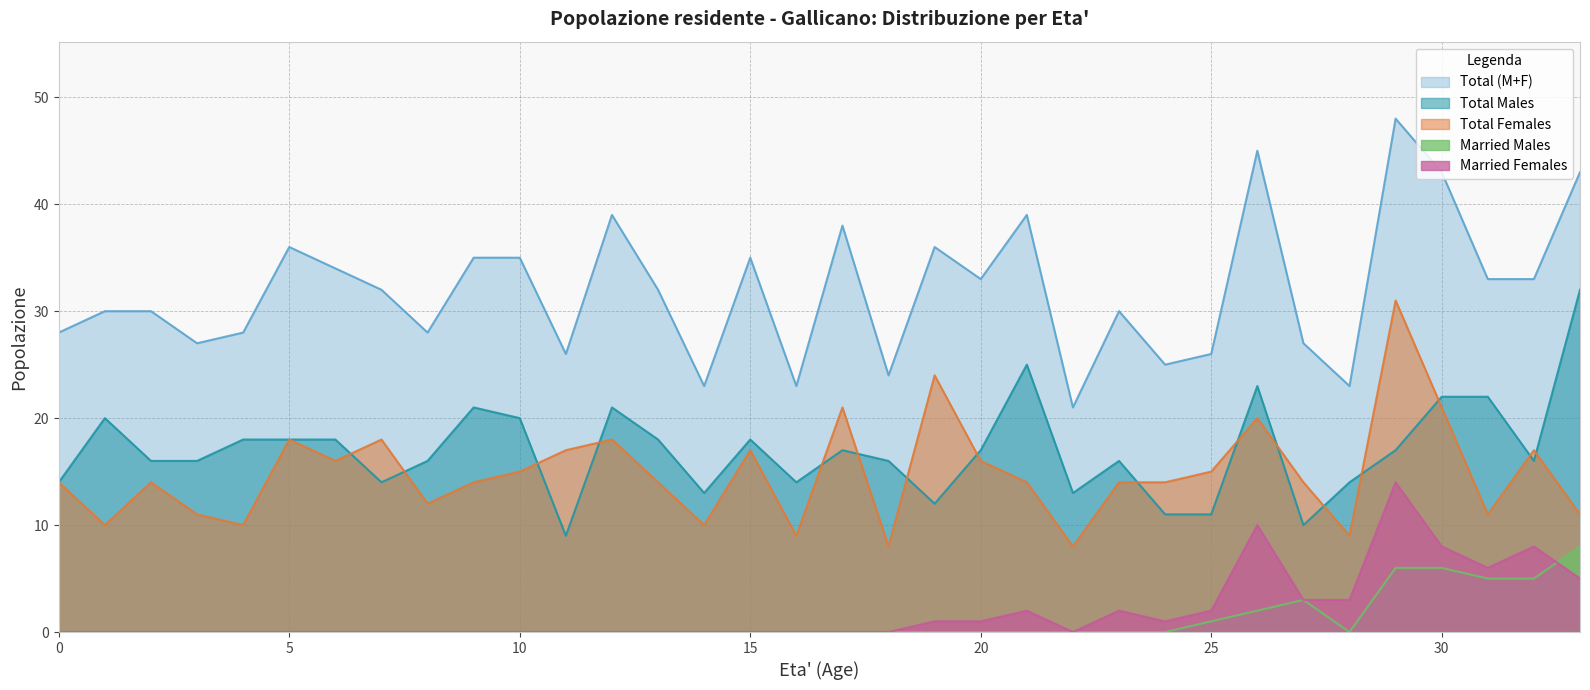

At which category is the sum across all series the highest?

29